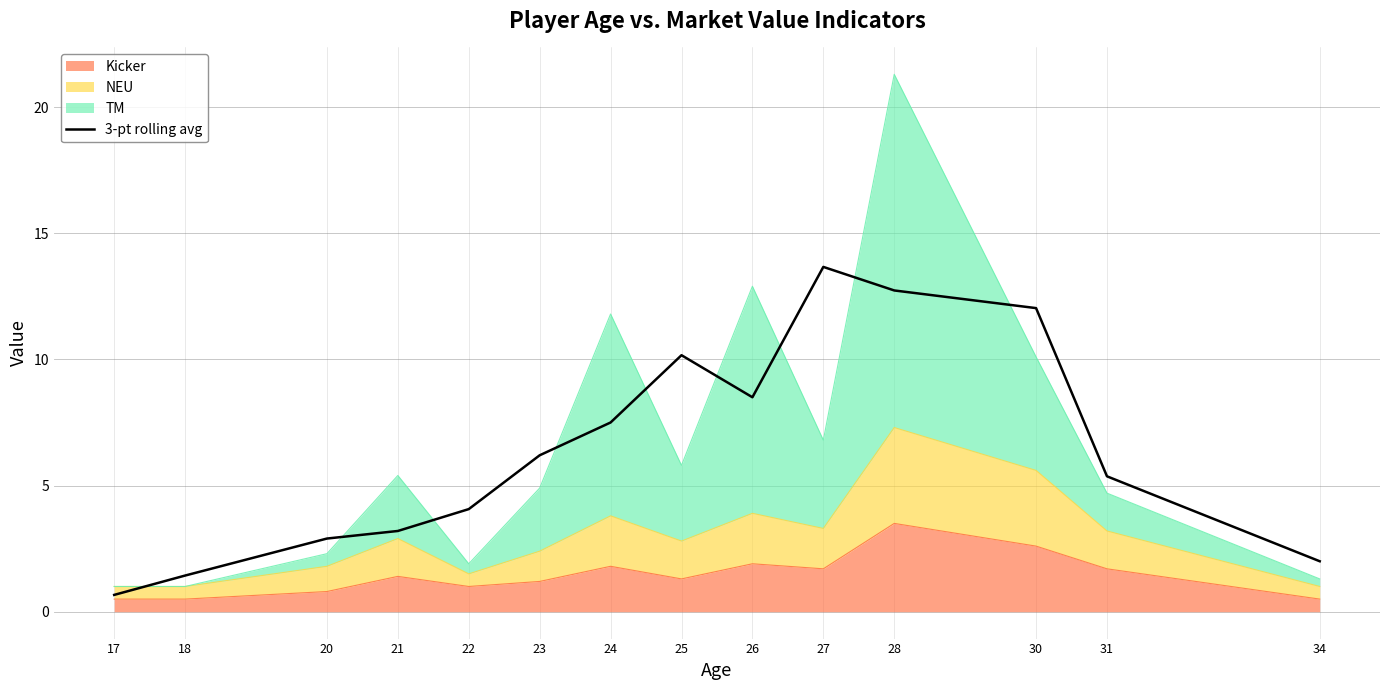

Rank the categories by value from highest to lowest.

27, 28, 30, 25, 26, 24, 23, 31, 22, 21, 20, 34, 18, 17